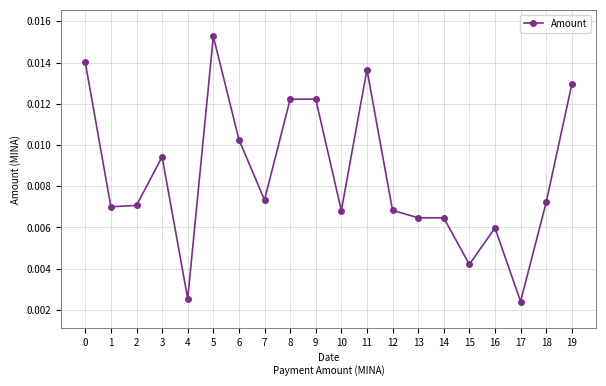

How many lines are shown in the chart?

1